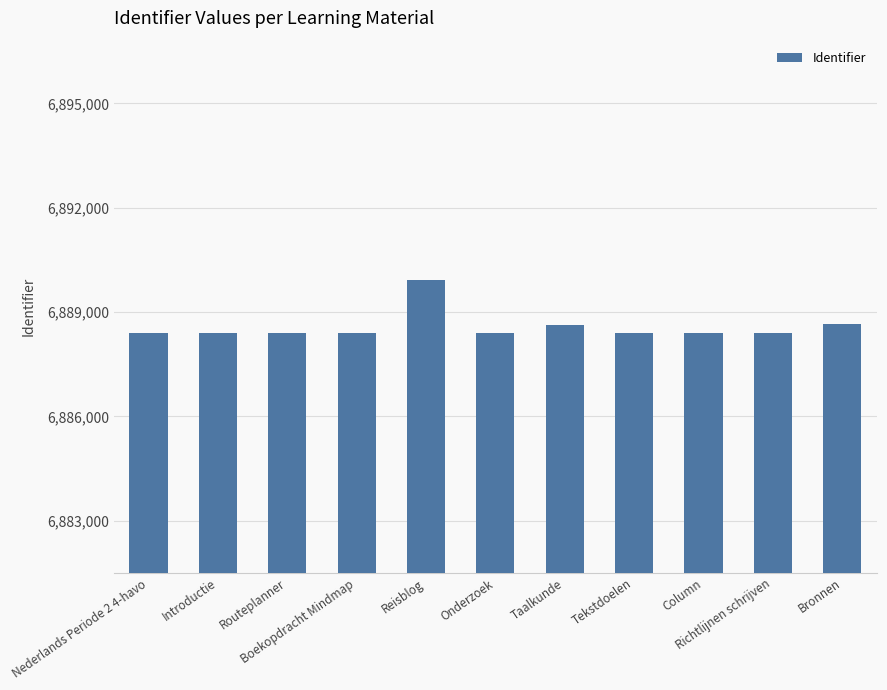

What value does the data have at Tekstdoelen?

6888399